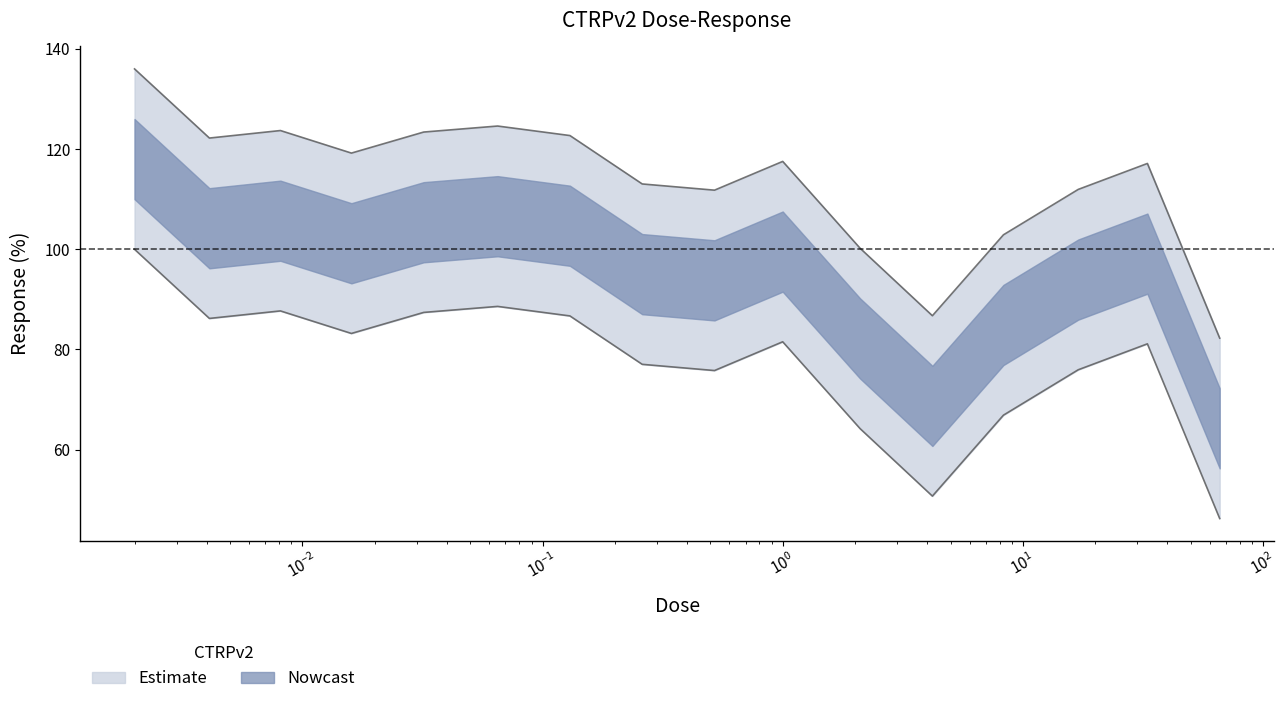

True or false: the data shows 149.0 at 4.2.

False